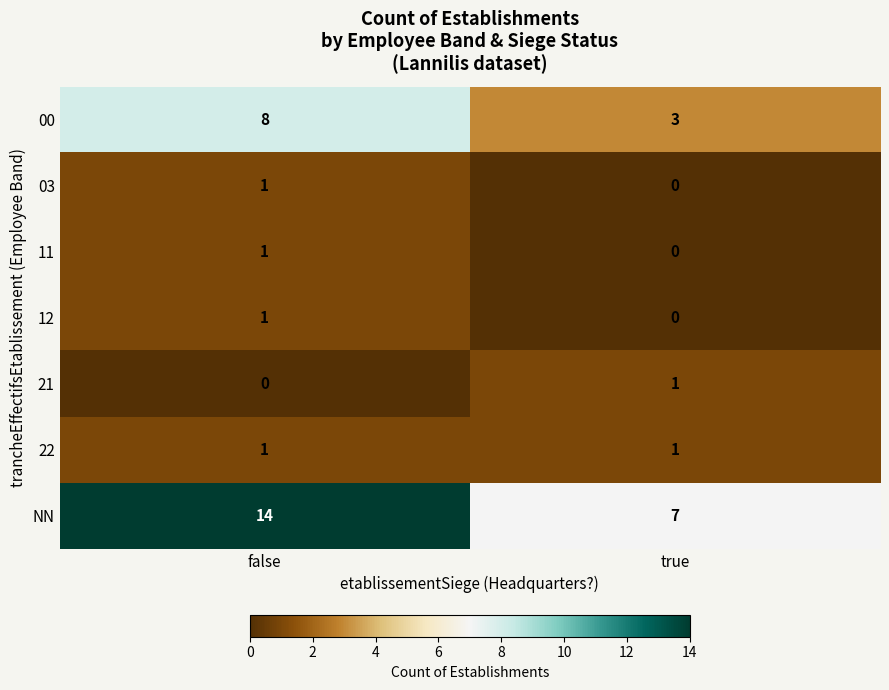

Rank the categories by 00 value from lowest to highest.

true, false